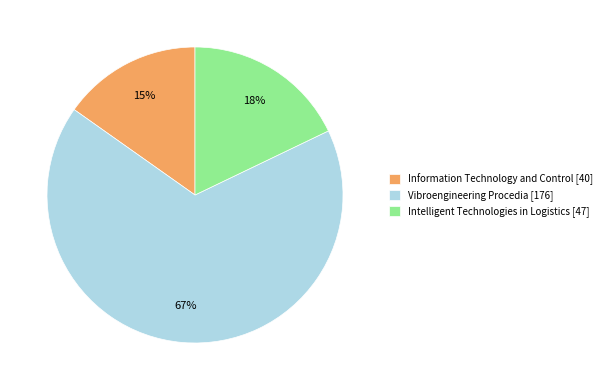

Which category has the smallest portion of the pie?

Information Technology and Control [40]